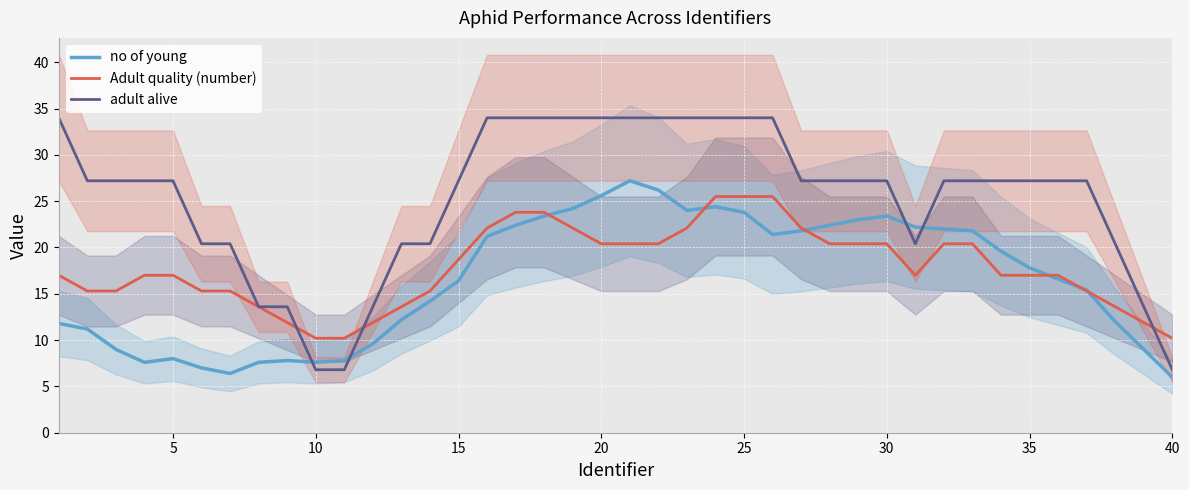

Is it true that Adult quality (number) equals 25.1 at 5?

False